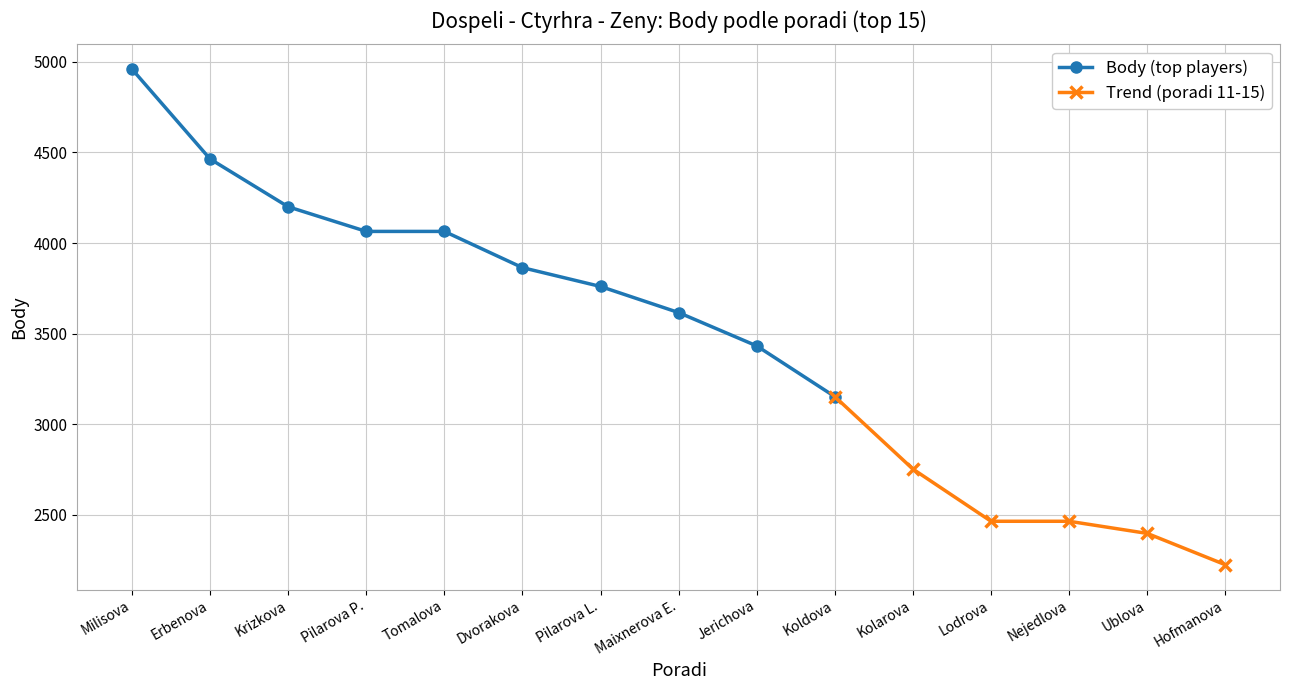

Which series has the largest total across all categories?

Body (top players)